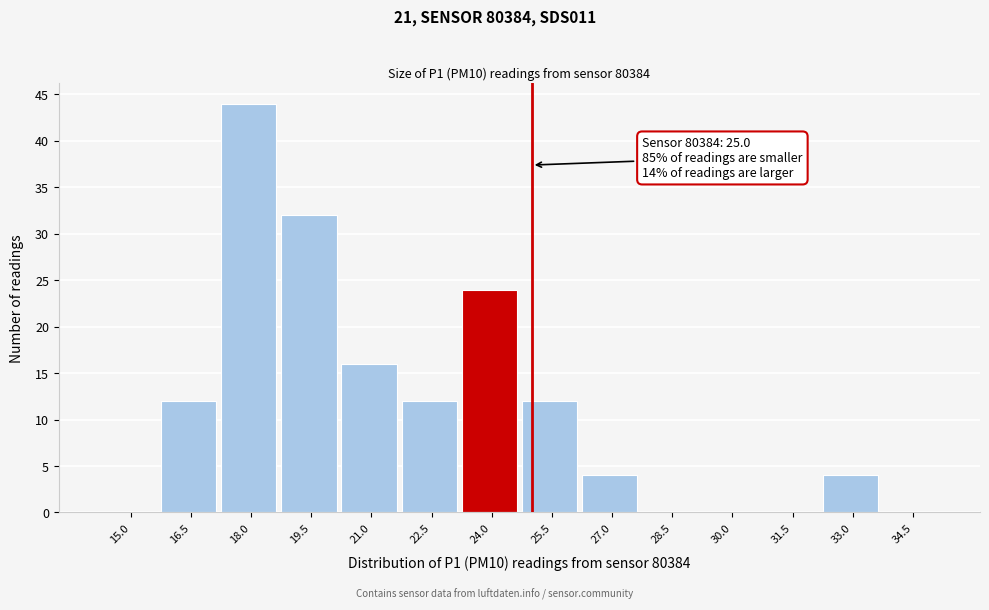

Reading left to right, what are all the values shown in this chart?

15.0=0	16.5=12	18.0=44	19.5=32	21.0=16	22.5=12	24.0=24	25.5=12	27.0=4	28.5=0	30.0=0	31.5=0	33.0=4	34.5=0